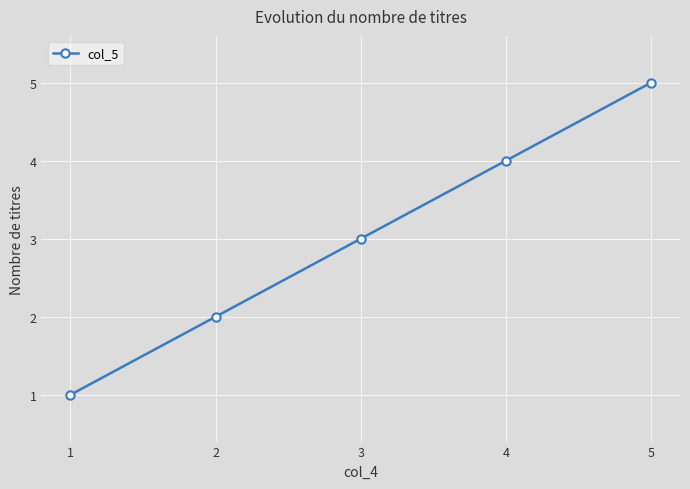

Between 3 and 5, which is larger?

5